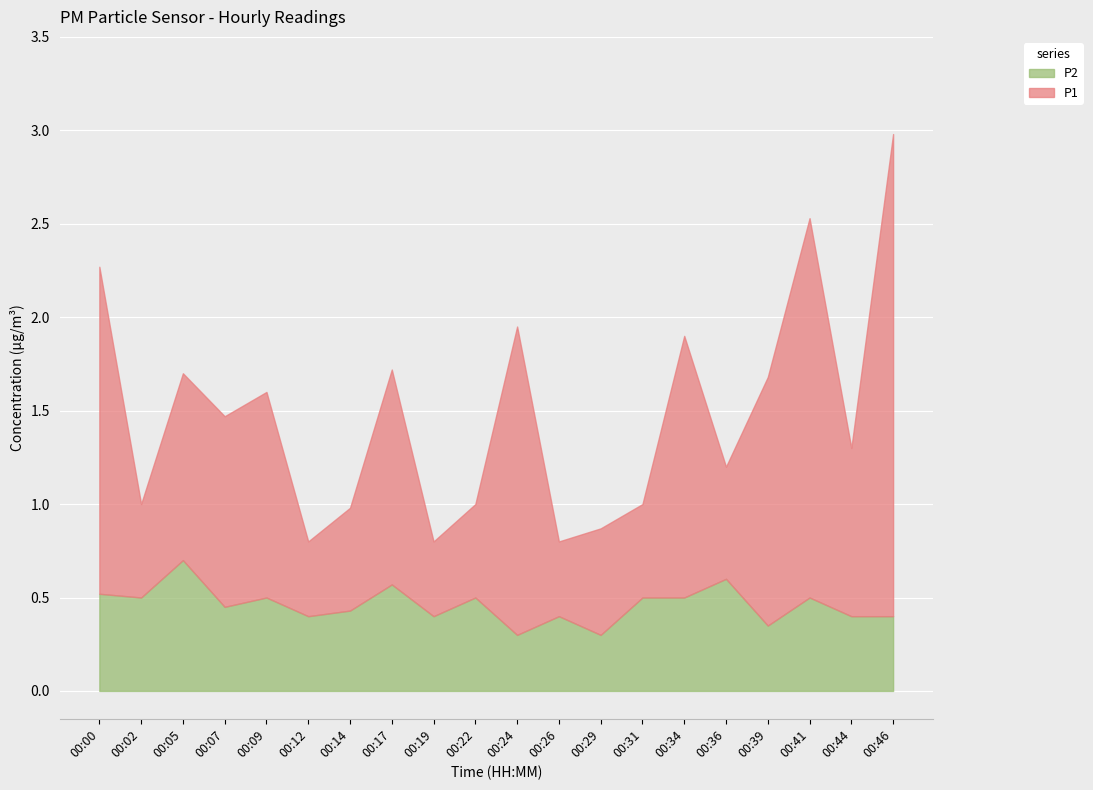

What is the sum of the P1 values at 00:41 and 00:31?

2.5